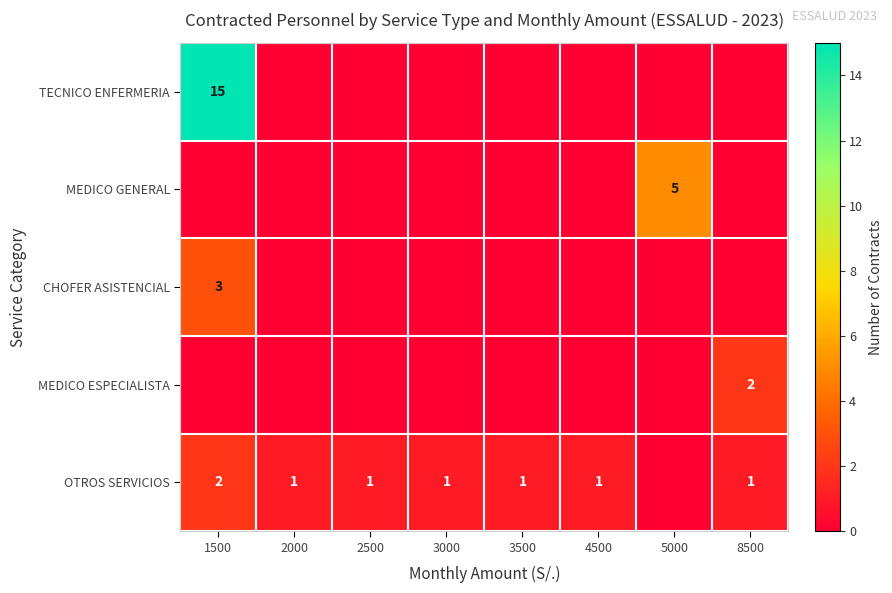

Count the number of categories in the chart.

8